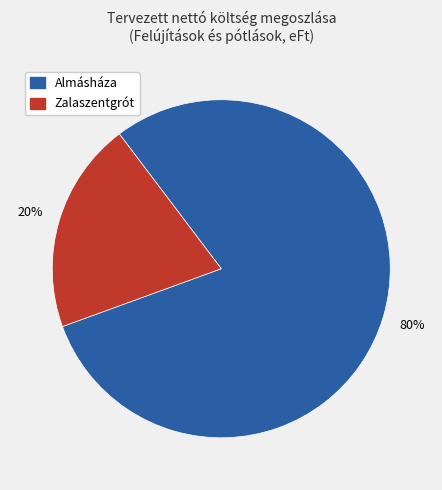

Is there a majority slice in this chart?

Yes